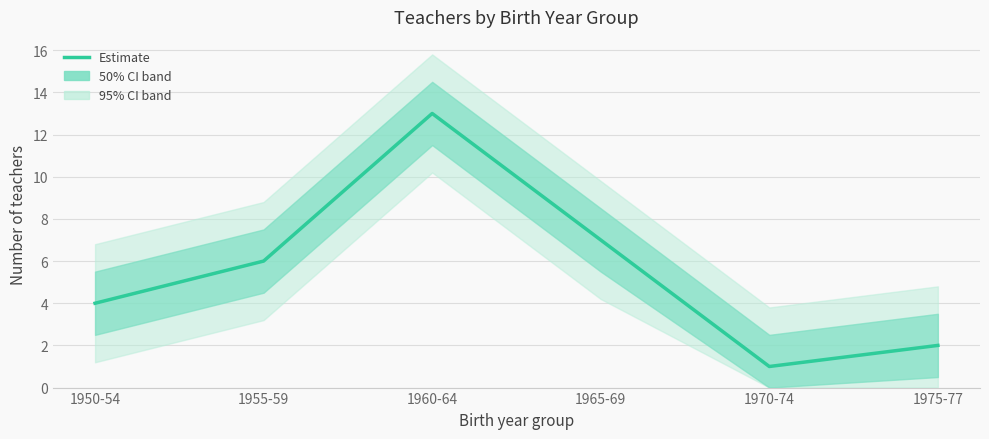

Between 1955-59 and 1970-74, which is larger?

1955-59